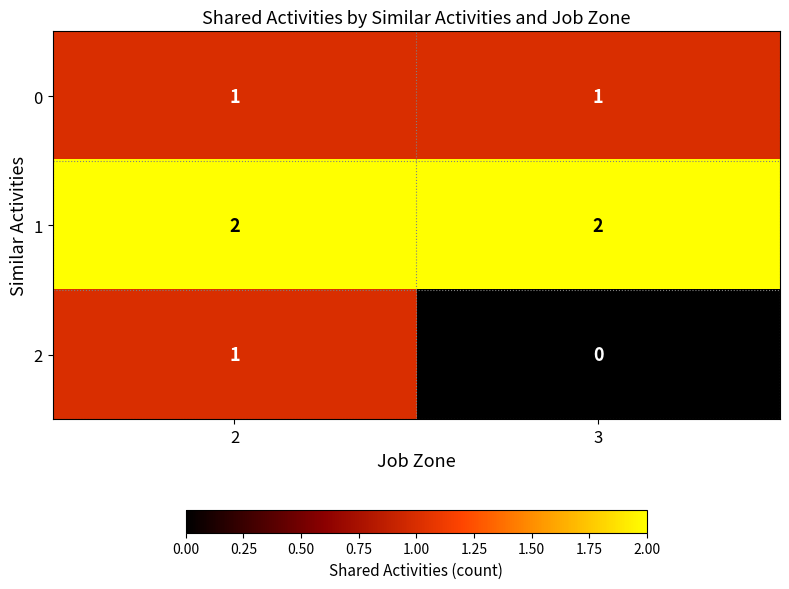

Reading right to left, list all the values displayed in this chart.

0: 3=1	2=1
1: 3=2	2=2
2: 3=0	2=1